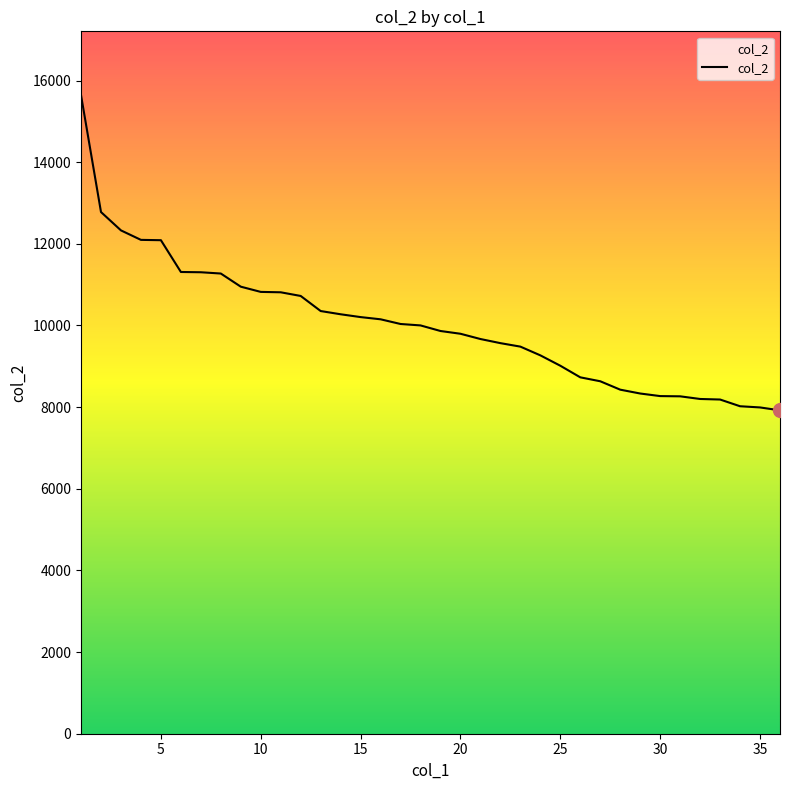

What is the maximum value shown in the chart?

15640.3